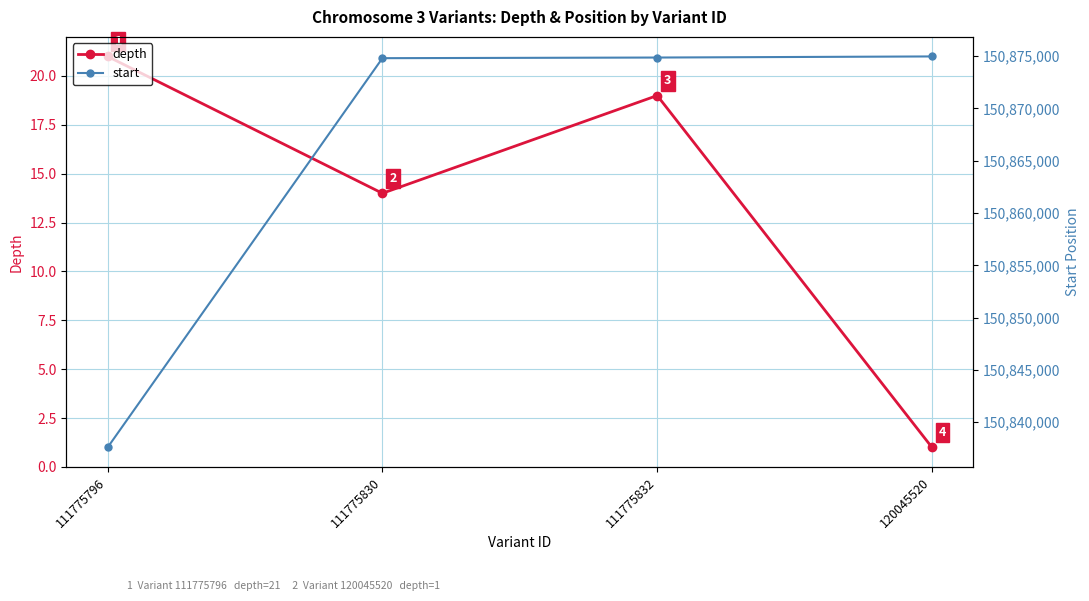

True or false: start has more than 0 interior local peaks.

False